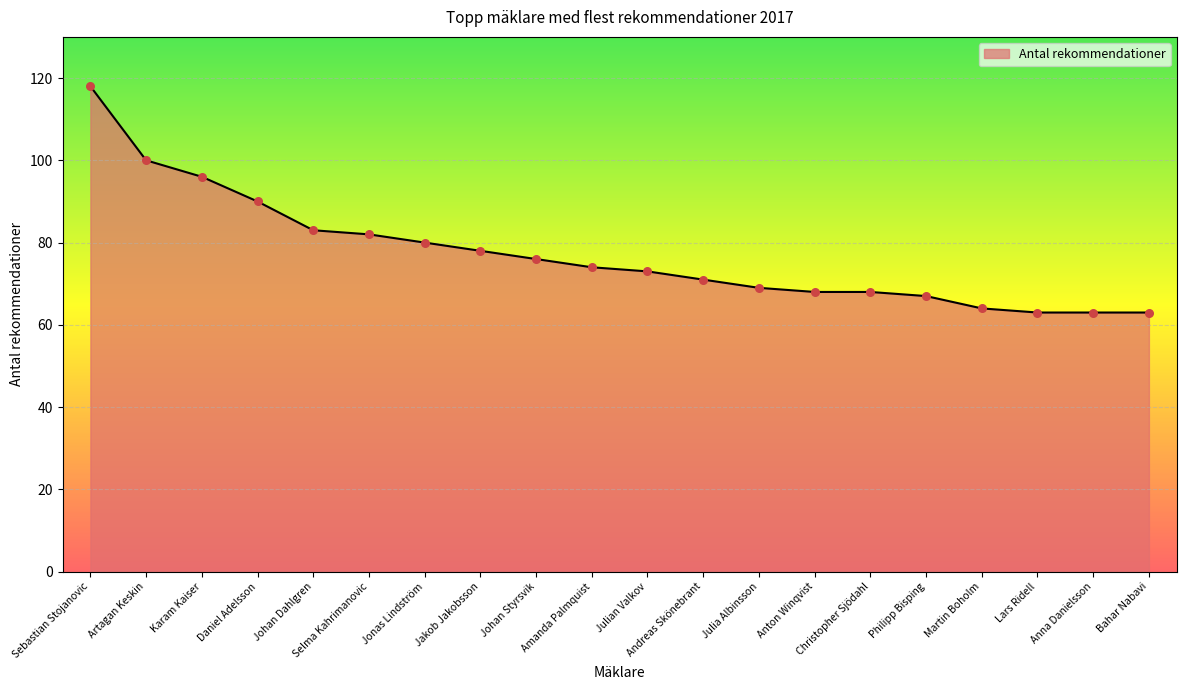

What is the change in value from Martin Boholm to Bahar Nabavi?

-1